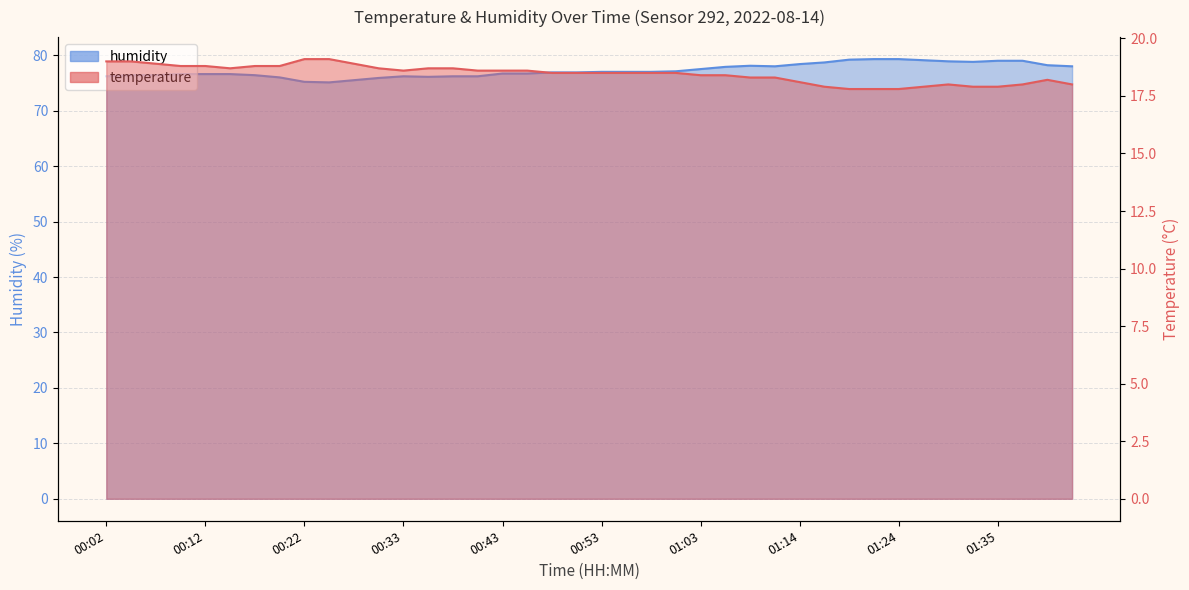

Between 01:03 and 00:28, which is larger?

00:28